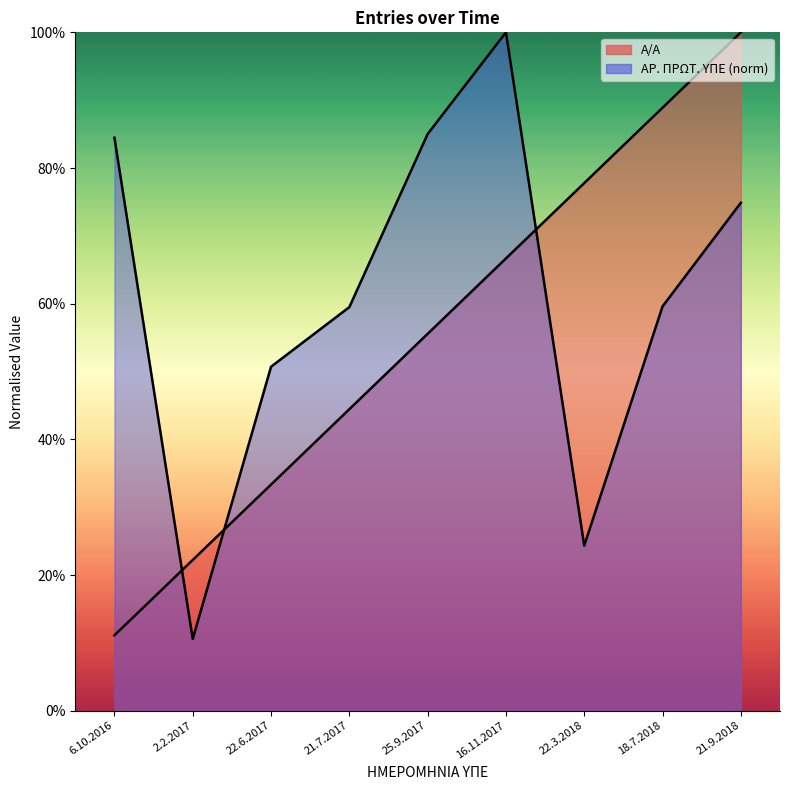

Between which two adjacent categories do Α/Α and ΑΡ. ΠΡΩΤ. ΥΠΕ first intersect?

6.10.2016 and 2.2.2017